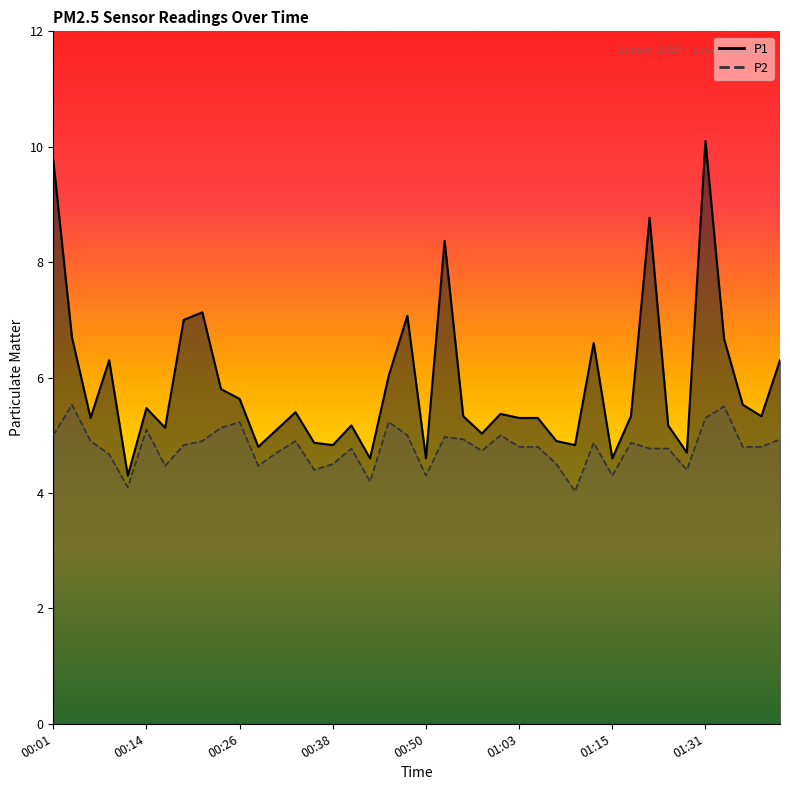

Where is P2 nearest to the value 4?

01:10